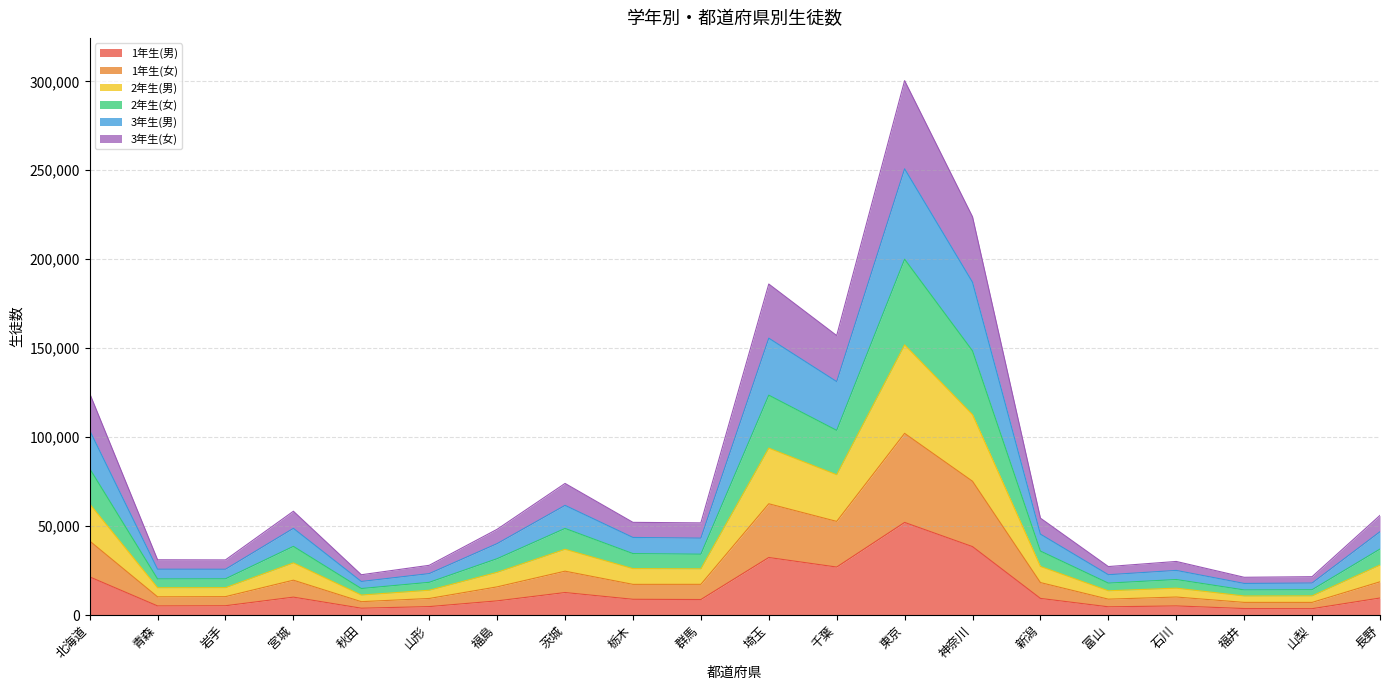

At which label does 1年生(男) reach its peak?

東京